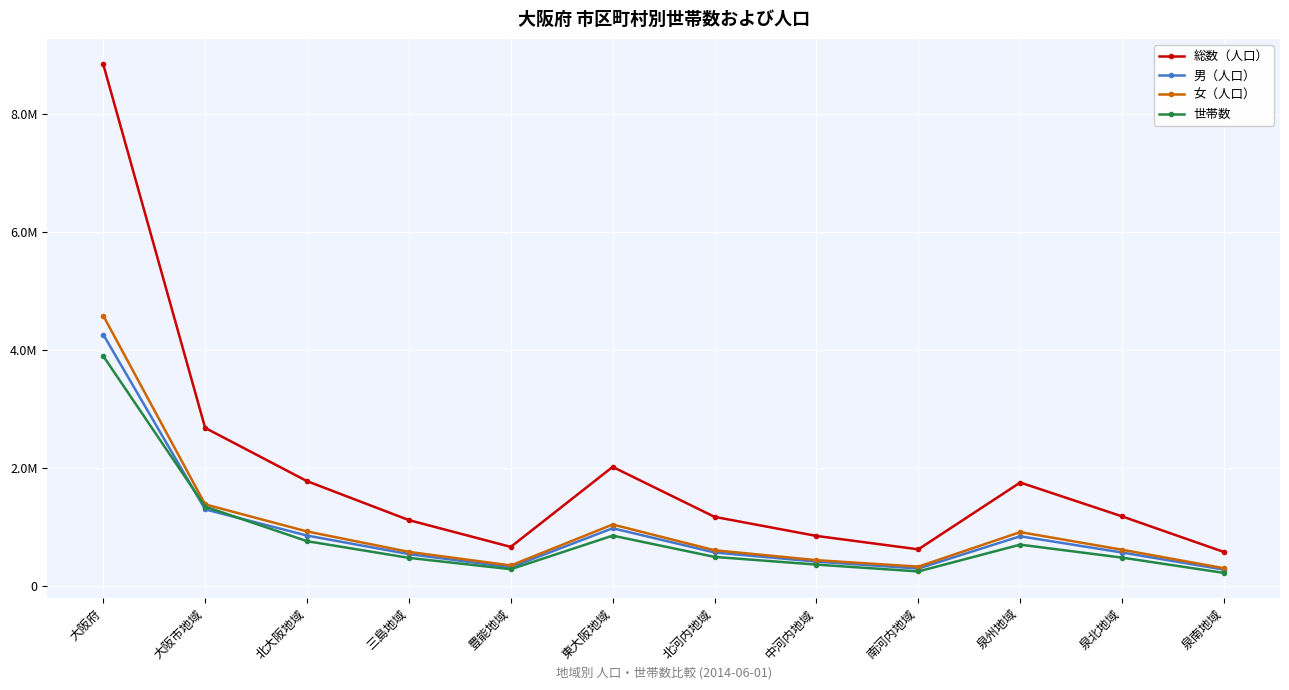

Is this an area chart (filled region under the line)?

No